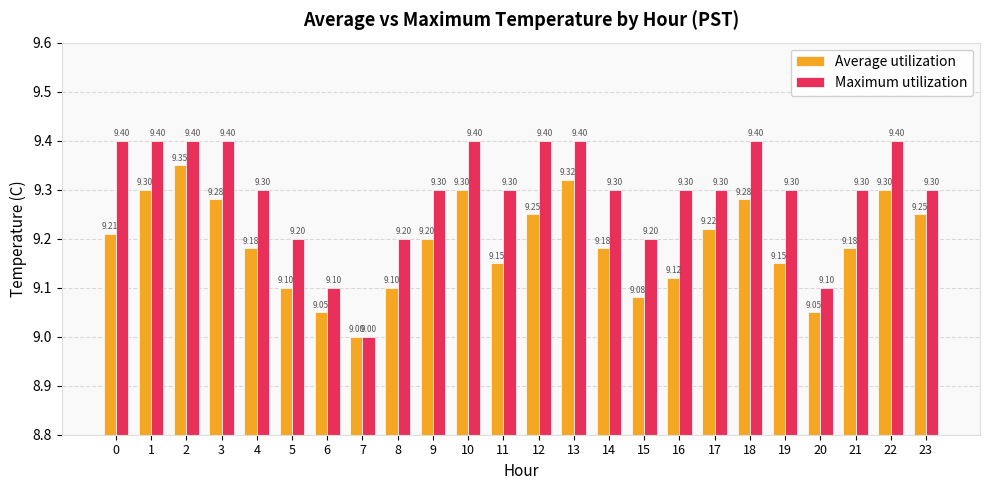

Which series has the largest total across all categories?

Maximum utilization